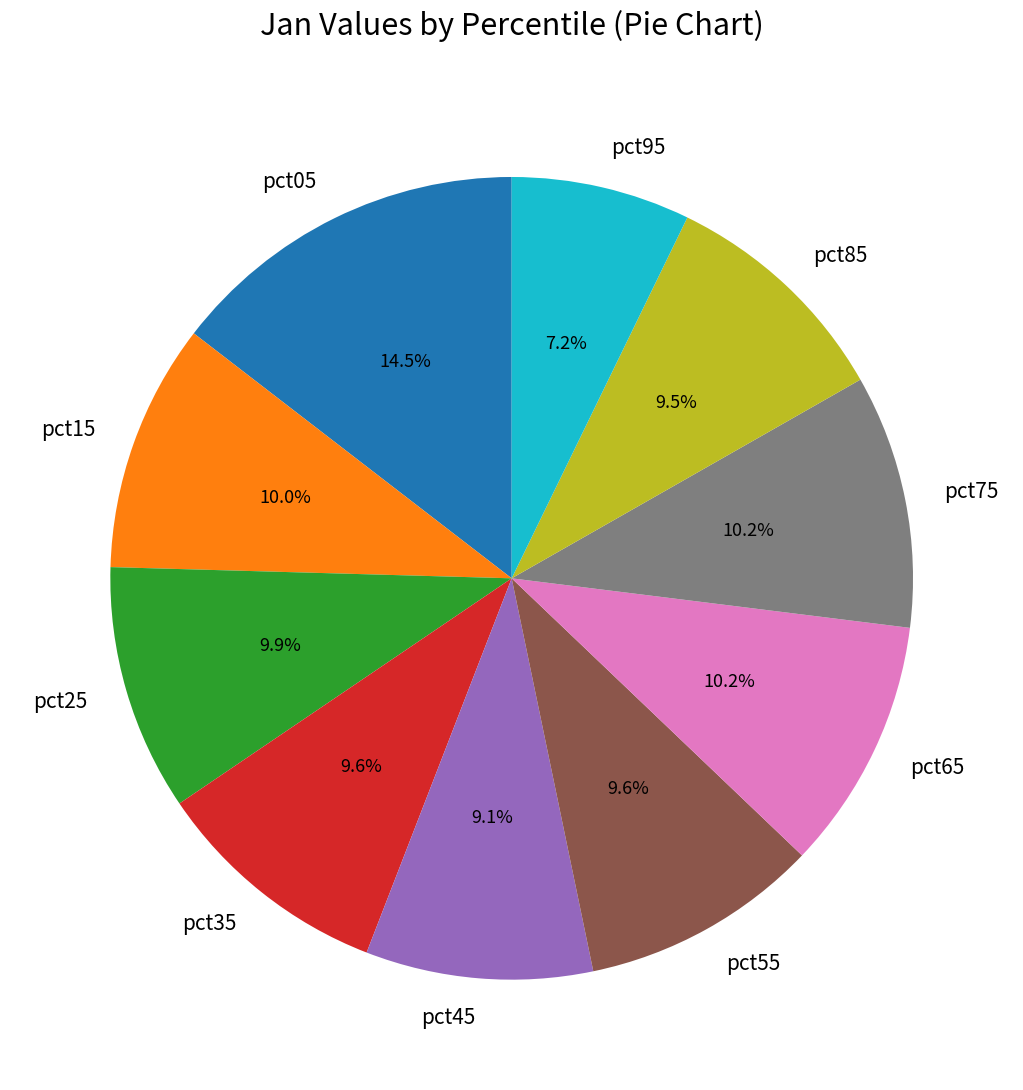

Is it true that pct55 is 1% of the pie?

False